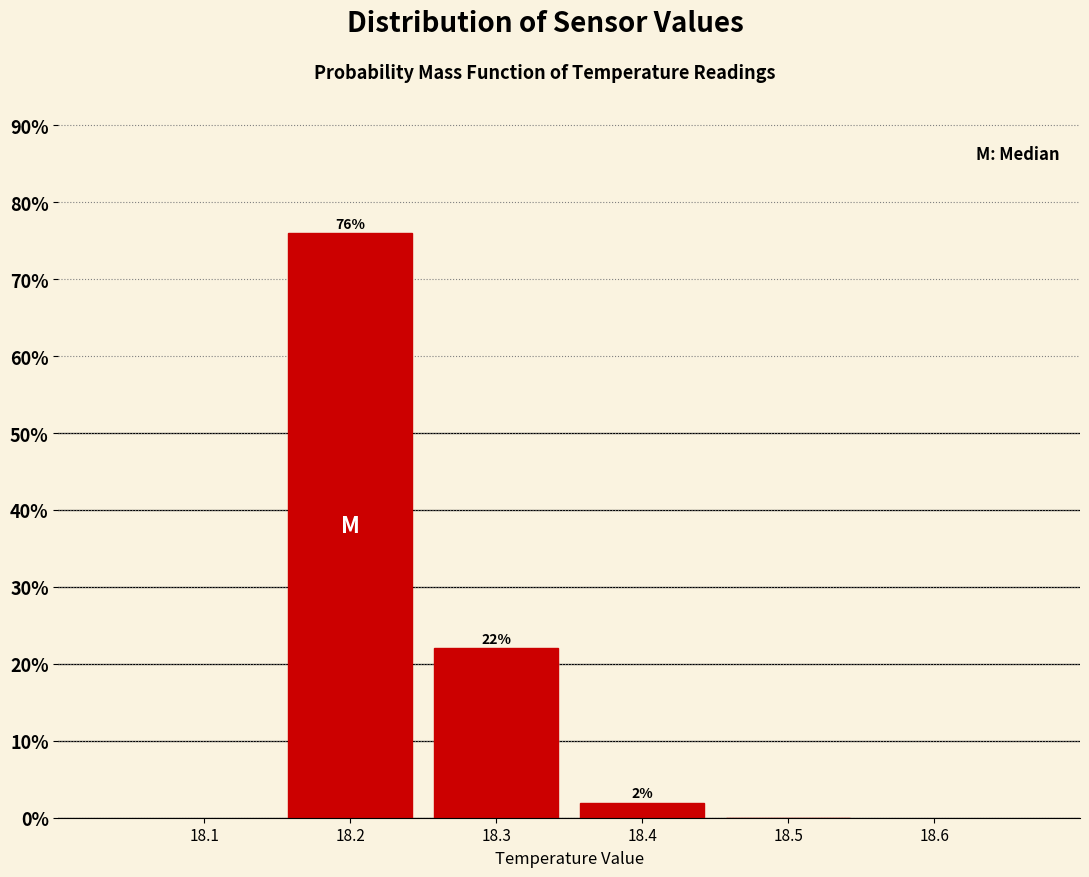

Over which range of the x-axis is the bar tallest?

18.15 to 18.25